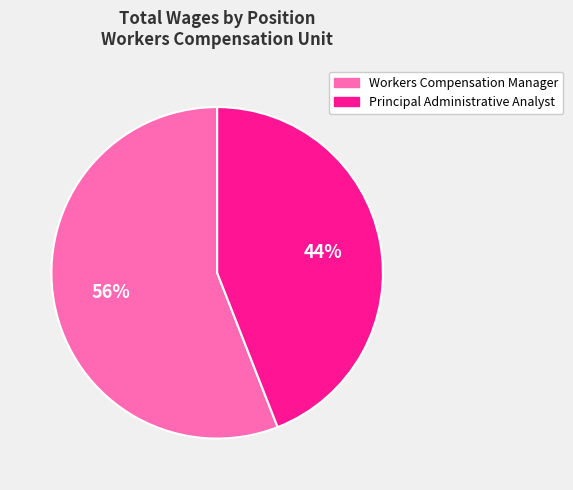

Does Principal Administrative Analyst account for over 50% of the chart?

No